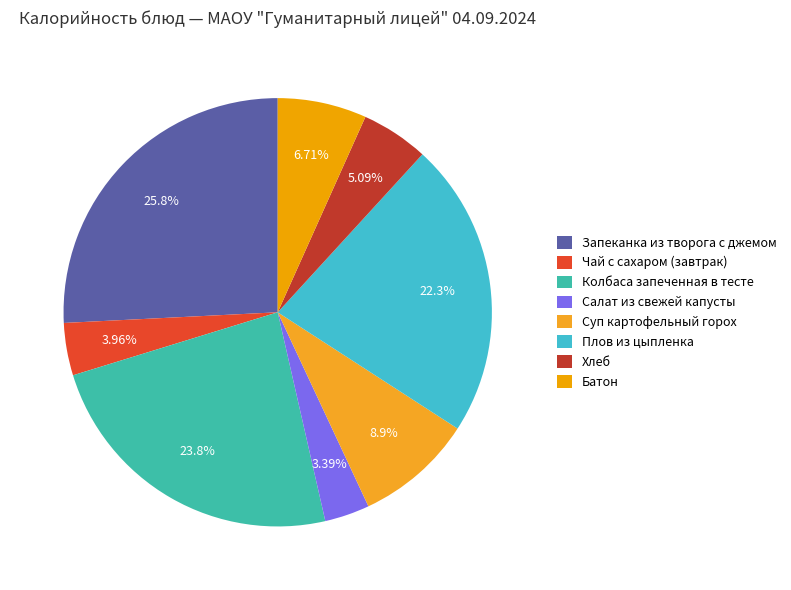

Is there a majority slice in this chart?

No